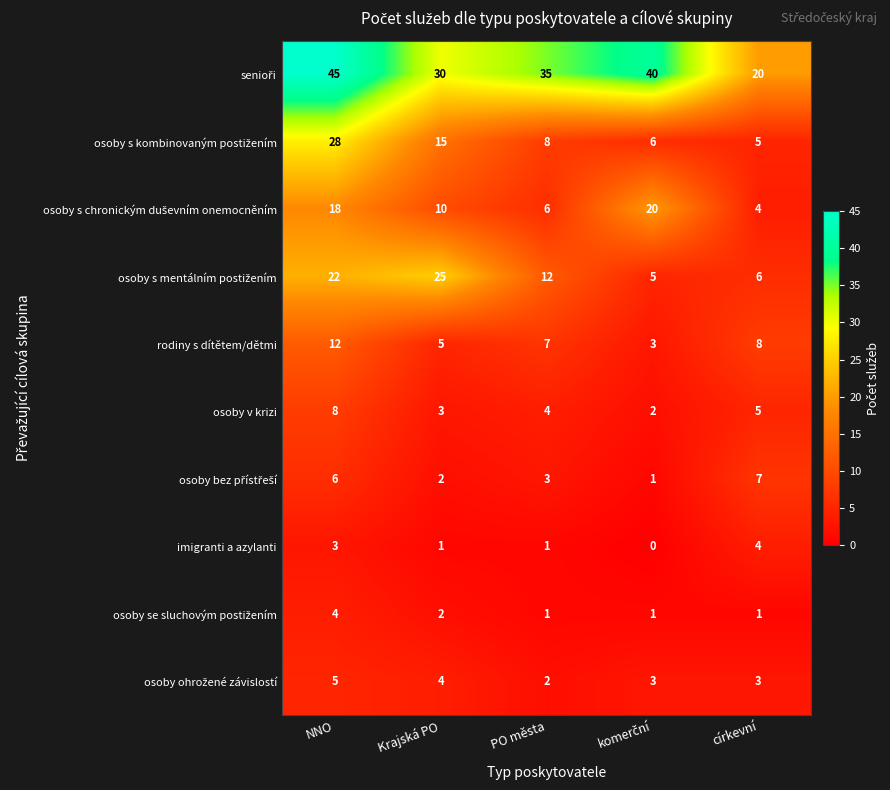

At which label does imigranti a azylanti first exceed 1?

NNO